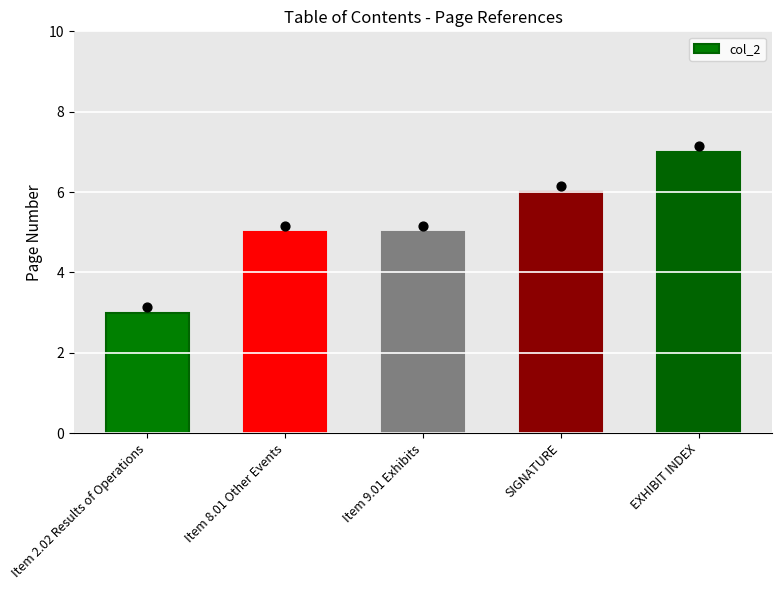

Between Item 2.02 Results of Operations and Item 8.01 Other Events, which is larger?

Item 8.01 Other Events